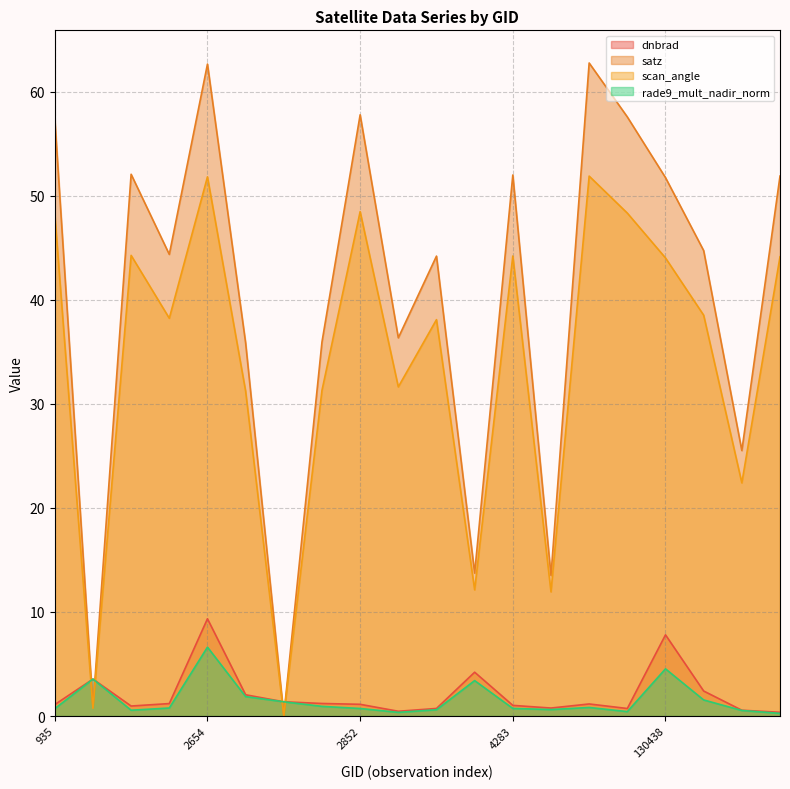

Rank the categories by scan_angle value from highest to lowest.

4544, 2654, 2852, 123193, 935, 108132, 4283, 5615, 130438, 5165, 1970, 115848, 3392, 2816, 113127, 5570, 3797, 4463, 106681, 113299